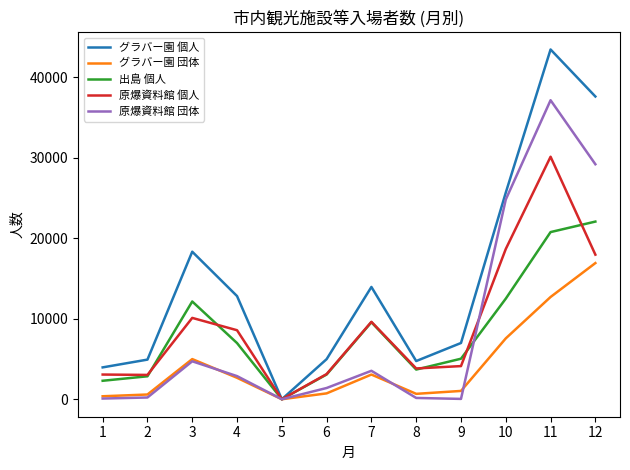

List the series in order of their peak value, highest first.

グラバー園 個人, 原爆資料館 団体, 原爆資料館 個人, 出島 個人, グラバー園 団体